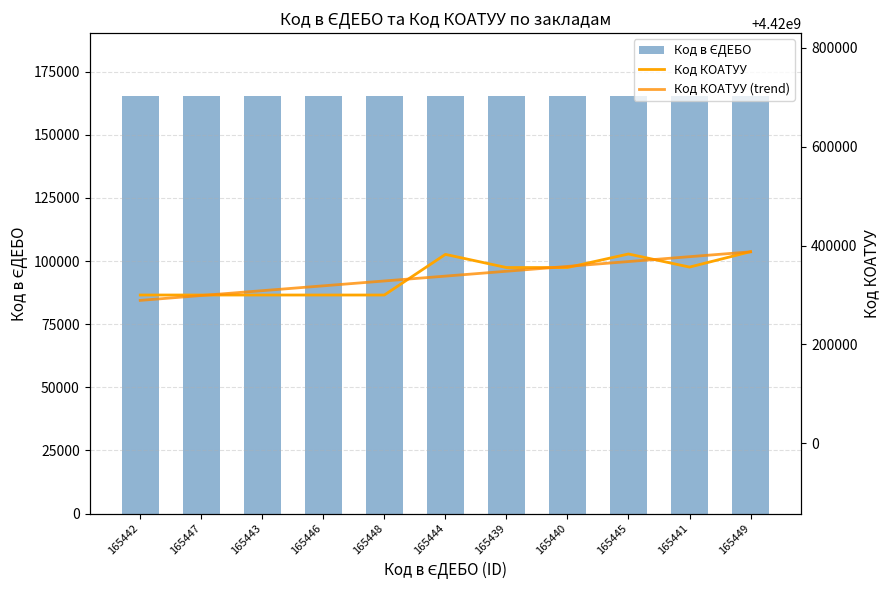

Reading right to left, extract all data points from this chart.

Код в ЄДЕБО: 165449.0	165441.0	165445.0	165440.0	165439.0	165444.0	165448.0	165446.0	165443.0	165447.0	165442.0
Код КОАТУУ: 4420387701.0	4420356500.0	4420383001.0	4420355600.0	4420355600.0	4420382201.0	4420300000.0	4420300000.0	4420300000.0	4420300000.0	4420300000.0
Код КОАТУУ (trend): 4420387341.5	4420377520.6	4420367699.6	4420357878.6	4420348057.6	4420338236.6	4420328415.7	4420318594.7	4420308773.7	4420298952.7	4420289131.7